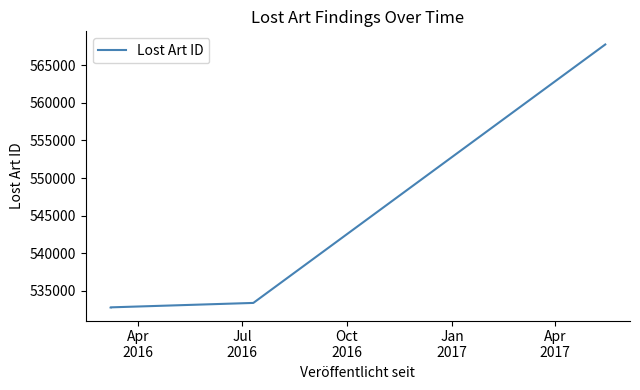

What position from the right is Jul
2016?

3